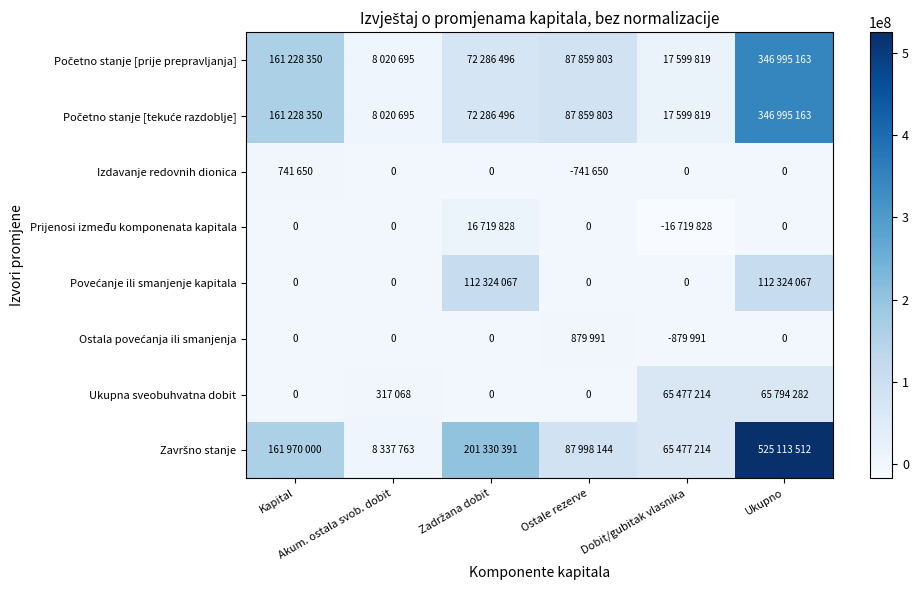

The value of Prijenosi između komponenata kapitala at Zadržana dobit is 29101638. True or false?

False